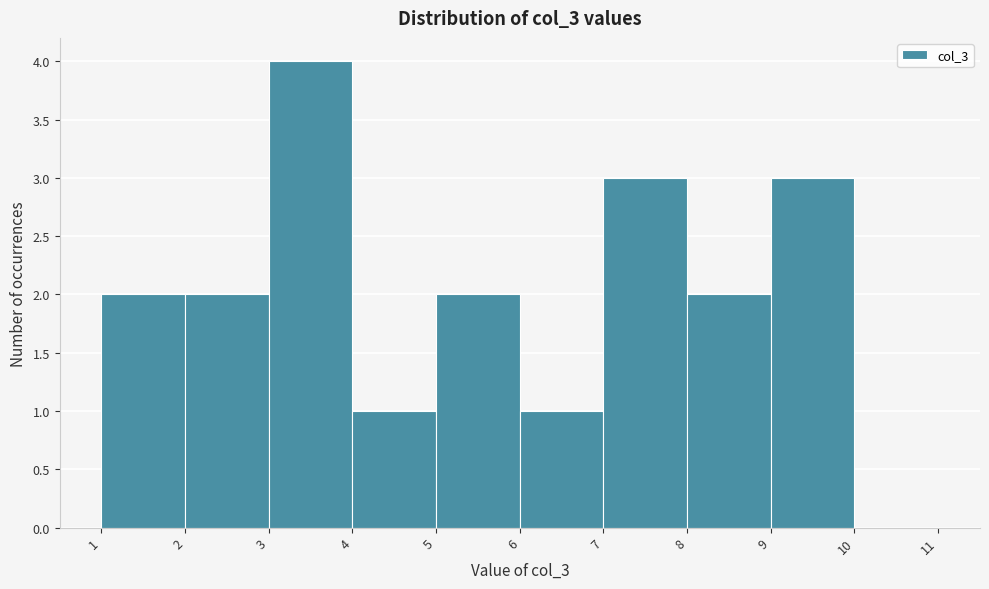

Reading left to right, transcribe this chart: for each bar, give the range it covers on the x-axis and its height. The values are not printed on the chart, so give them approximately, as read against the axis.

1 to 2: 2
2 to 3: 2
3 to 4: 4
4 to 5: 1
5 to 6: 2
6 to 7: 1
7 to 8: 3
8 to 9: 2
9 to 10: 3
10 to 11: 0